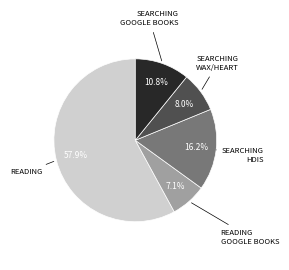

How many slices are in this pie chart?

5